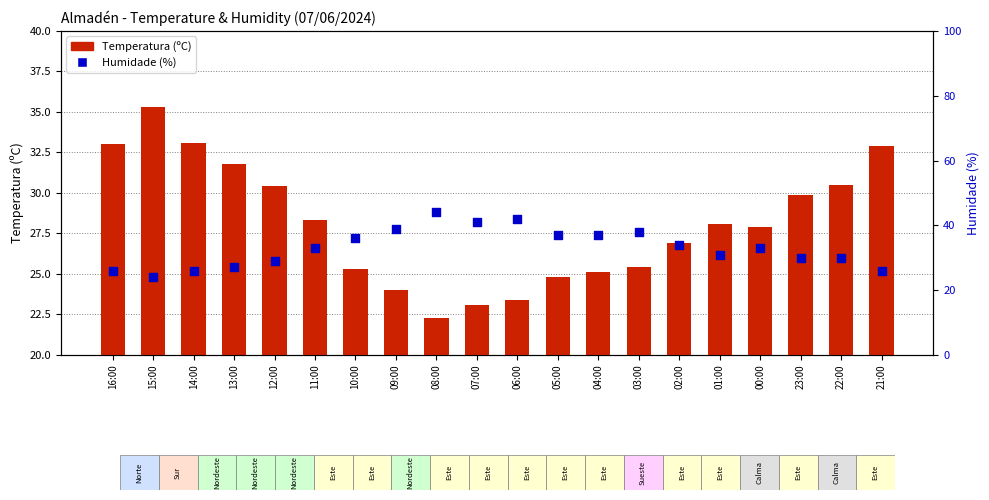

Which series reaches the maximum Y coordinate?

Humidade (%)